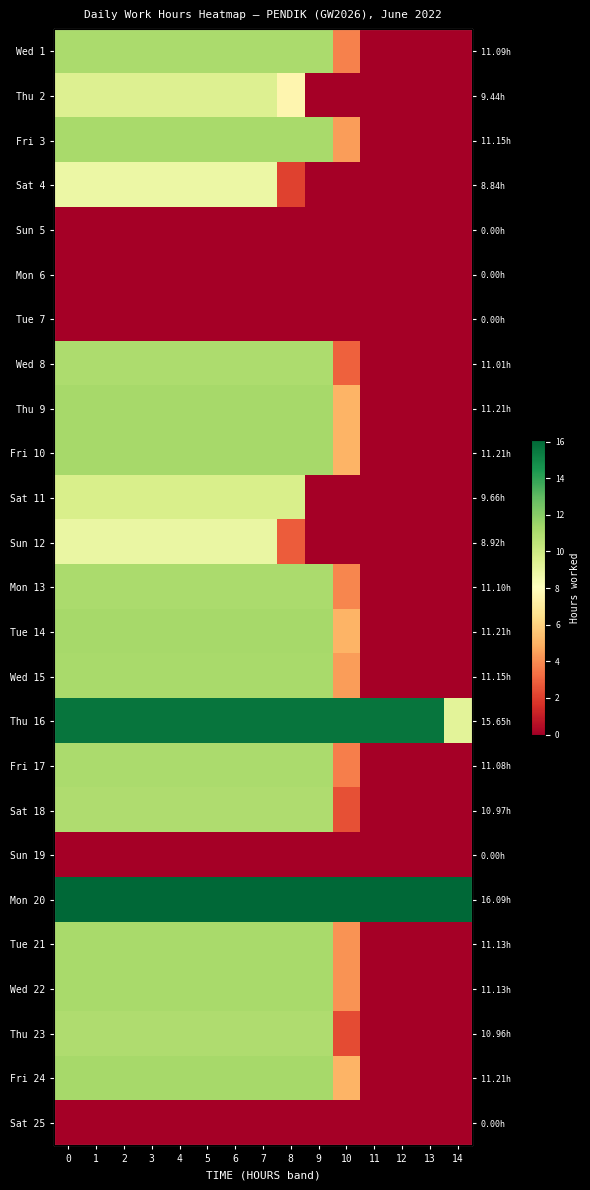

What is the sum of all Thu 2 values?

83.1